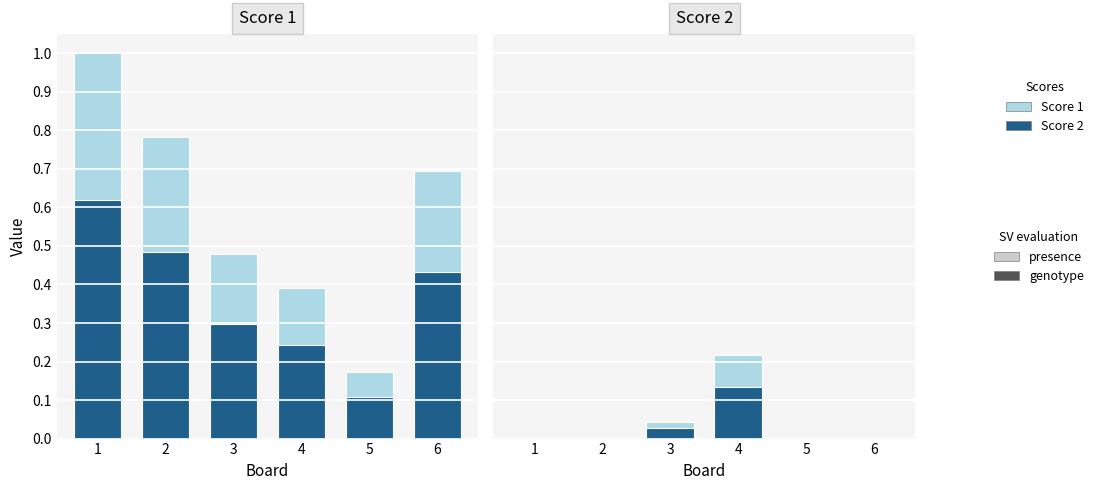

What is the value of the presence bar at the 4th from the left?

0.2